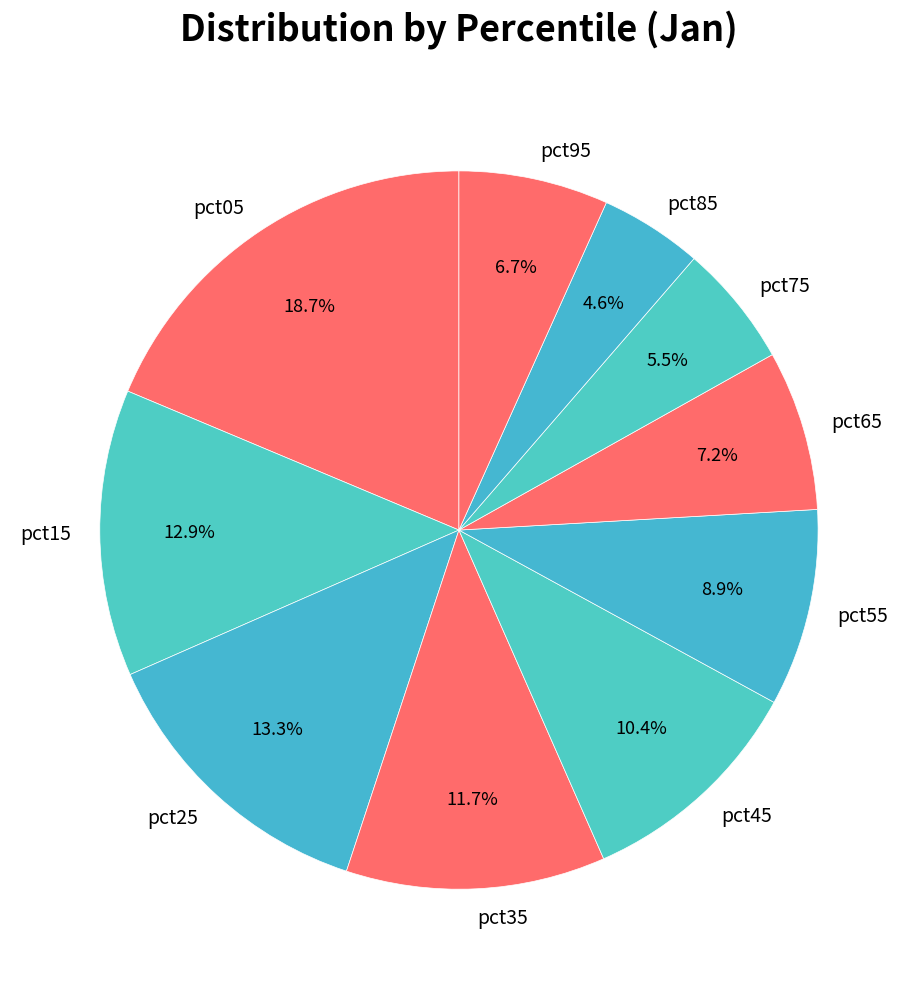

Do pct65 and pct15 together represent more than half of the pie?

No